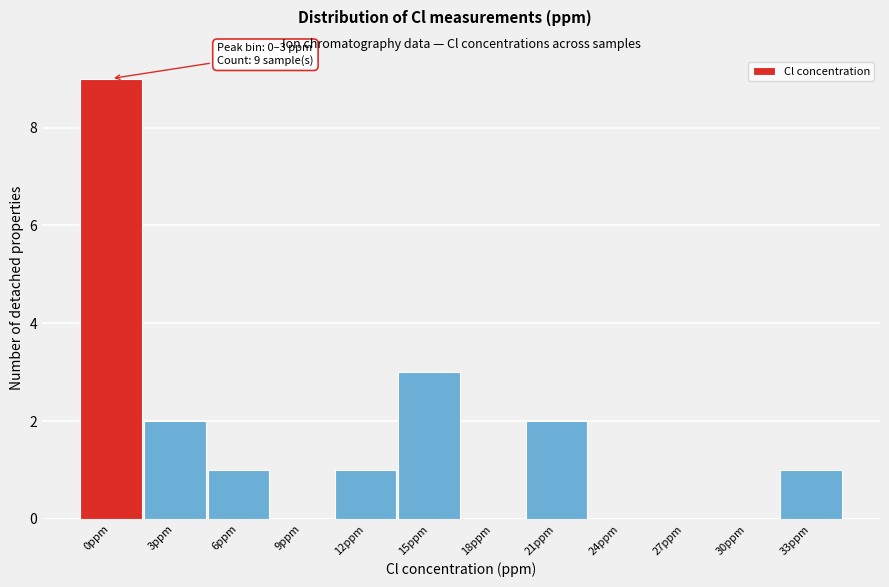

Reading right to left, what are all the values shown in this chart?

33ppm=1	30ppm=0	27ppm=0	24ppm=0	21ppm=2	18ppm=0	15ppm=3	12ppm=1	9ppm=0	6ppm=1	3ppm=2	0ppm=9